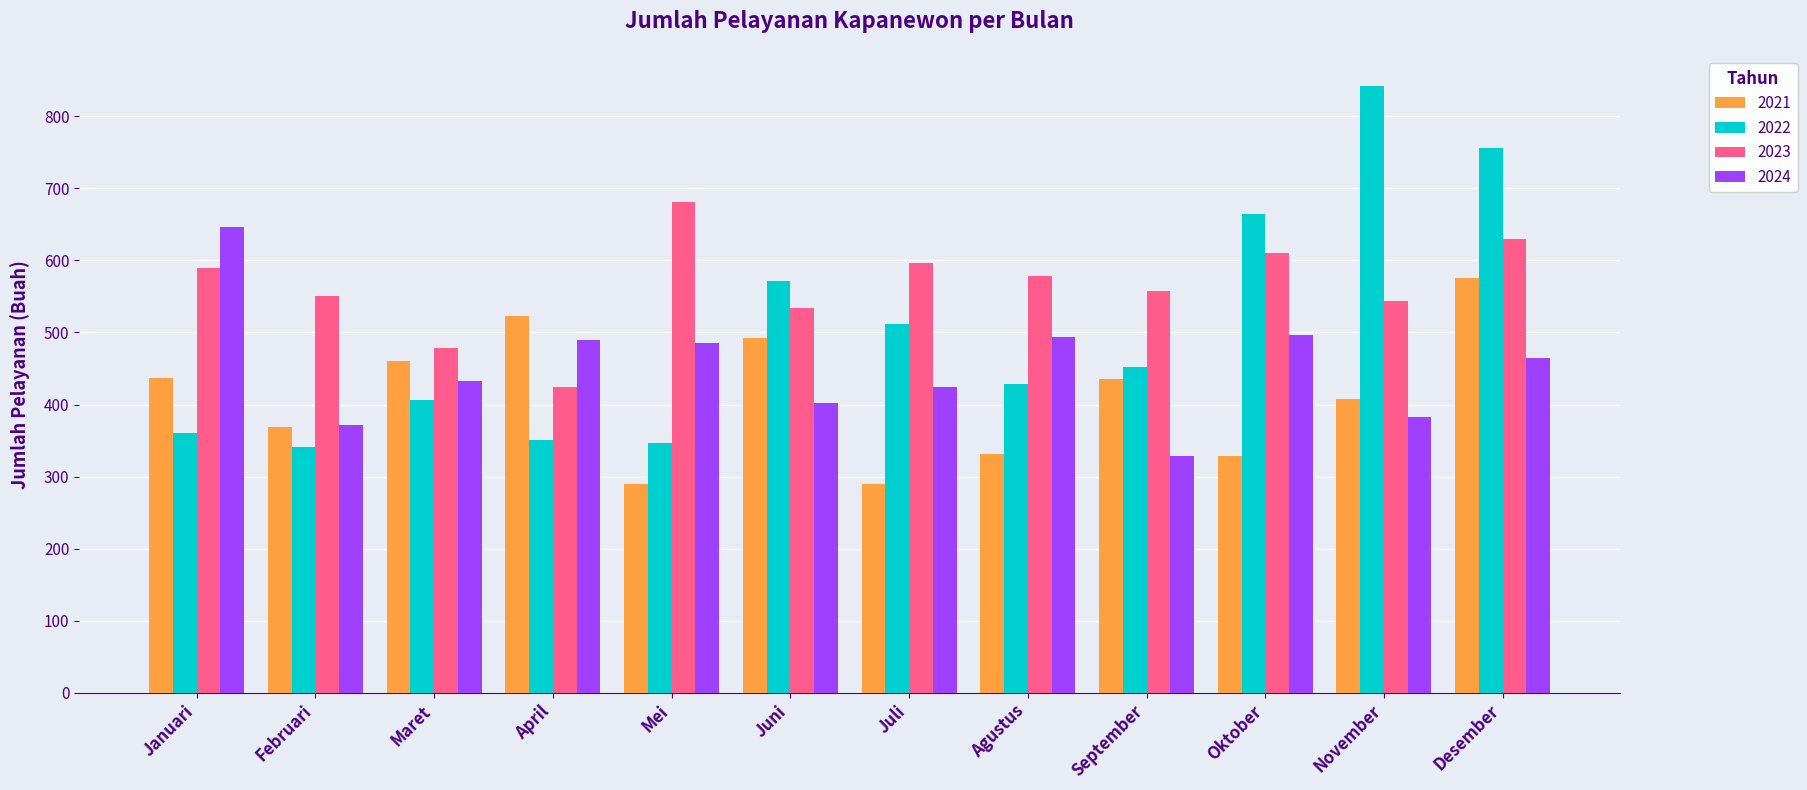

Between Agustus and Oktober, which series saw the biggest shift?

2022